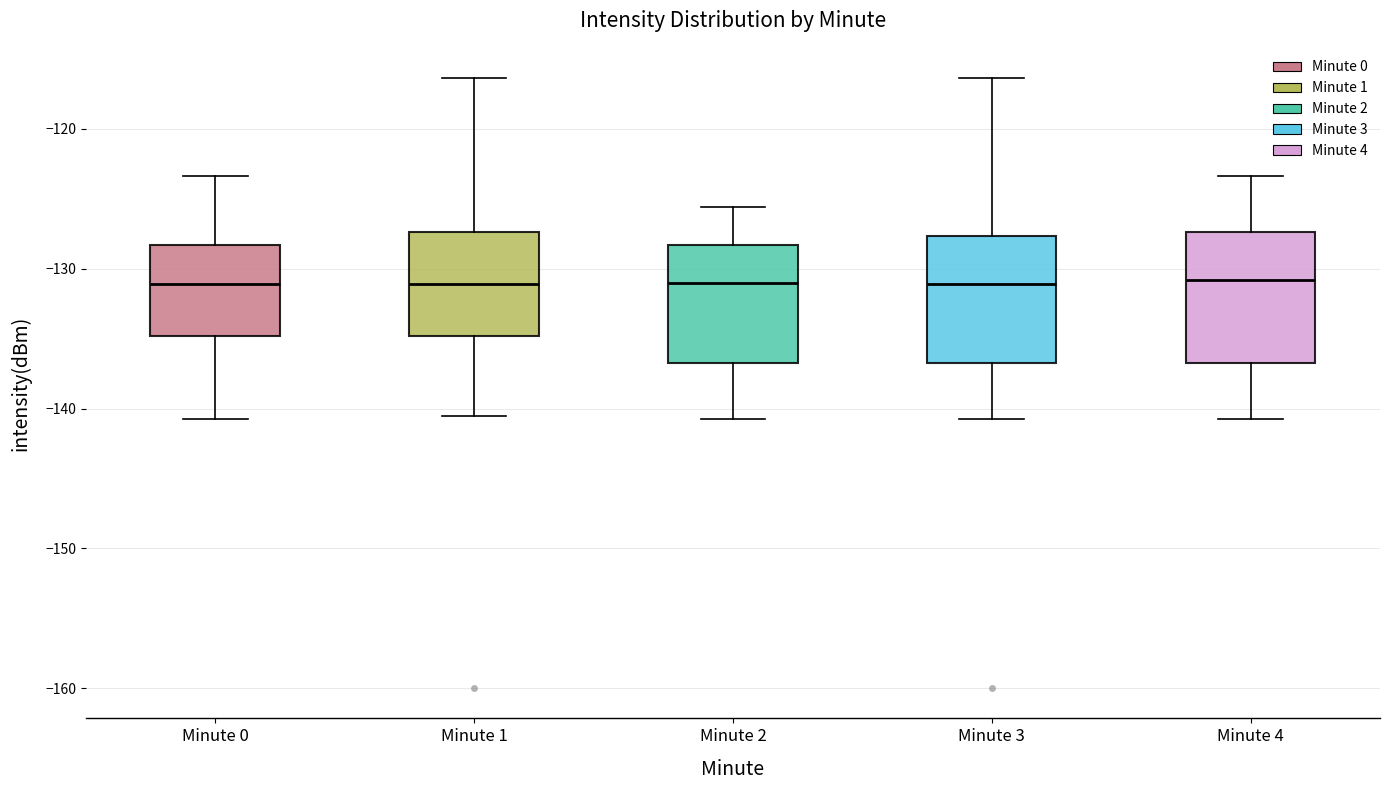

Reading left to right, read every box against the y-axis: the position of its median line, the range the box covers, and the ends of its whiskers. The values are not printed on the chart, so give them approximately, as read against the axis.

Minute 0: median -131, box -135 to -128, whiskers -141 to -123
Minute 1: median -131, box -135 to -127, whiskers -140 to -116
Minute 2: median -131, box -137 to -128, whiskers -141 to -126
Minute 3: median -131, box -137 to -128, whiskers -141 to -116
Minute 4: median -131, box -137 to -127, whiskers -141 to -123